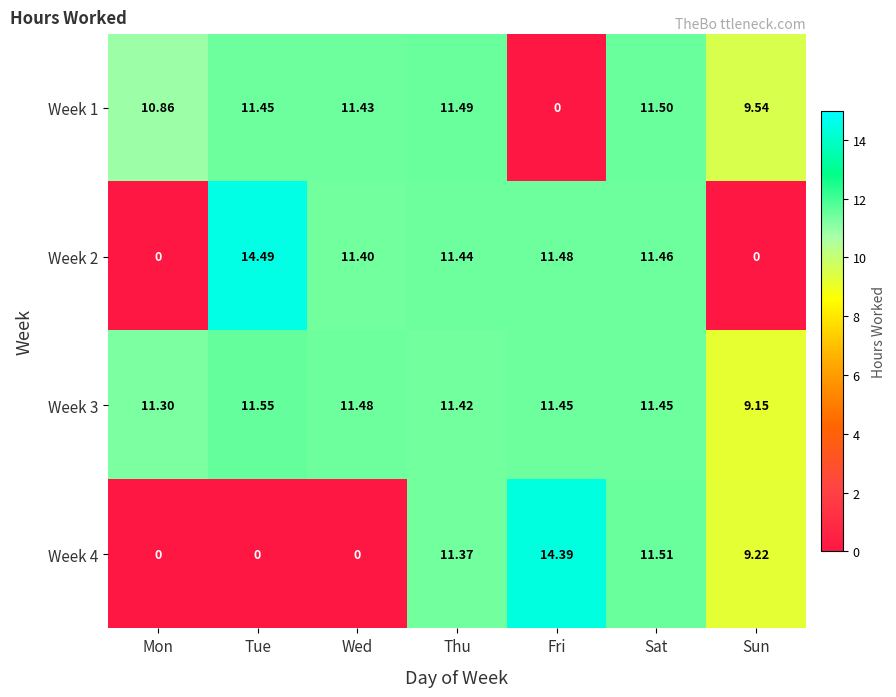

Where is Week 2 nearest to the value 7?

Wed